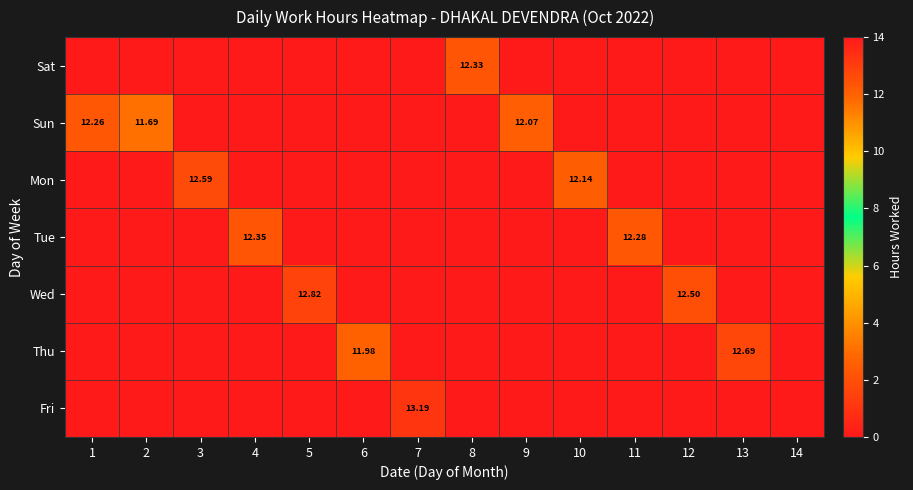

Which category has the lowest value in the Mon series?

1